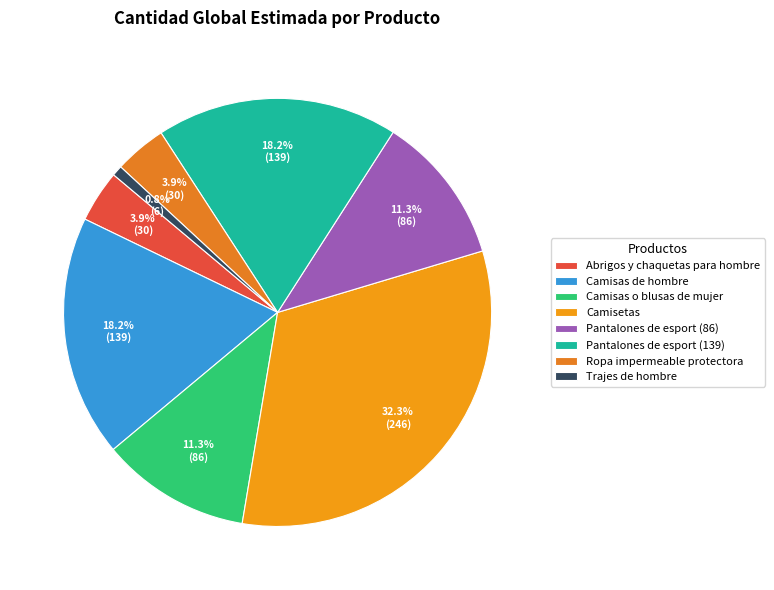

To the nearest percent, what portion does Camisas o blusas de mujer represent?

11%